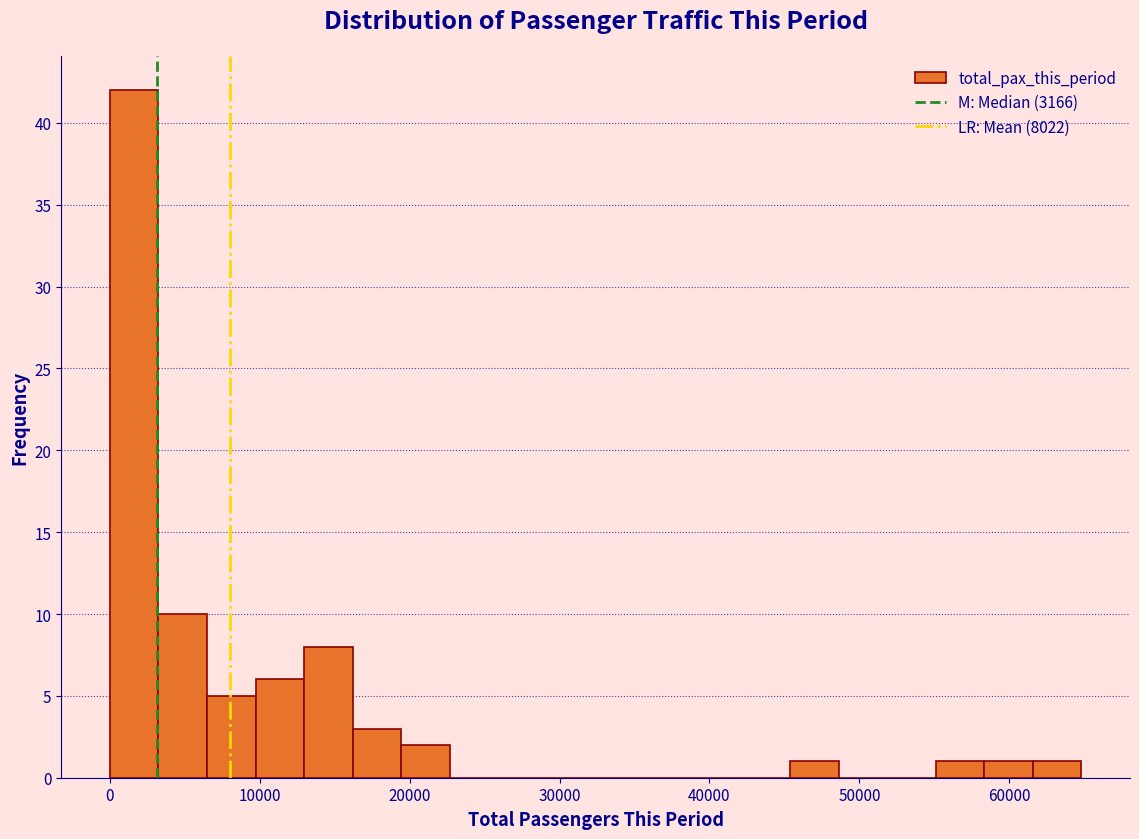

Read against the x-axis, roughly where is the centre of the tallest bar?

2000